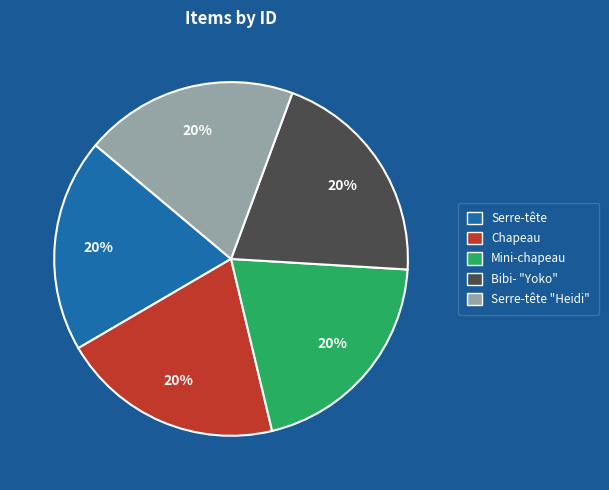

Is there a majority slice in this chart?

No